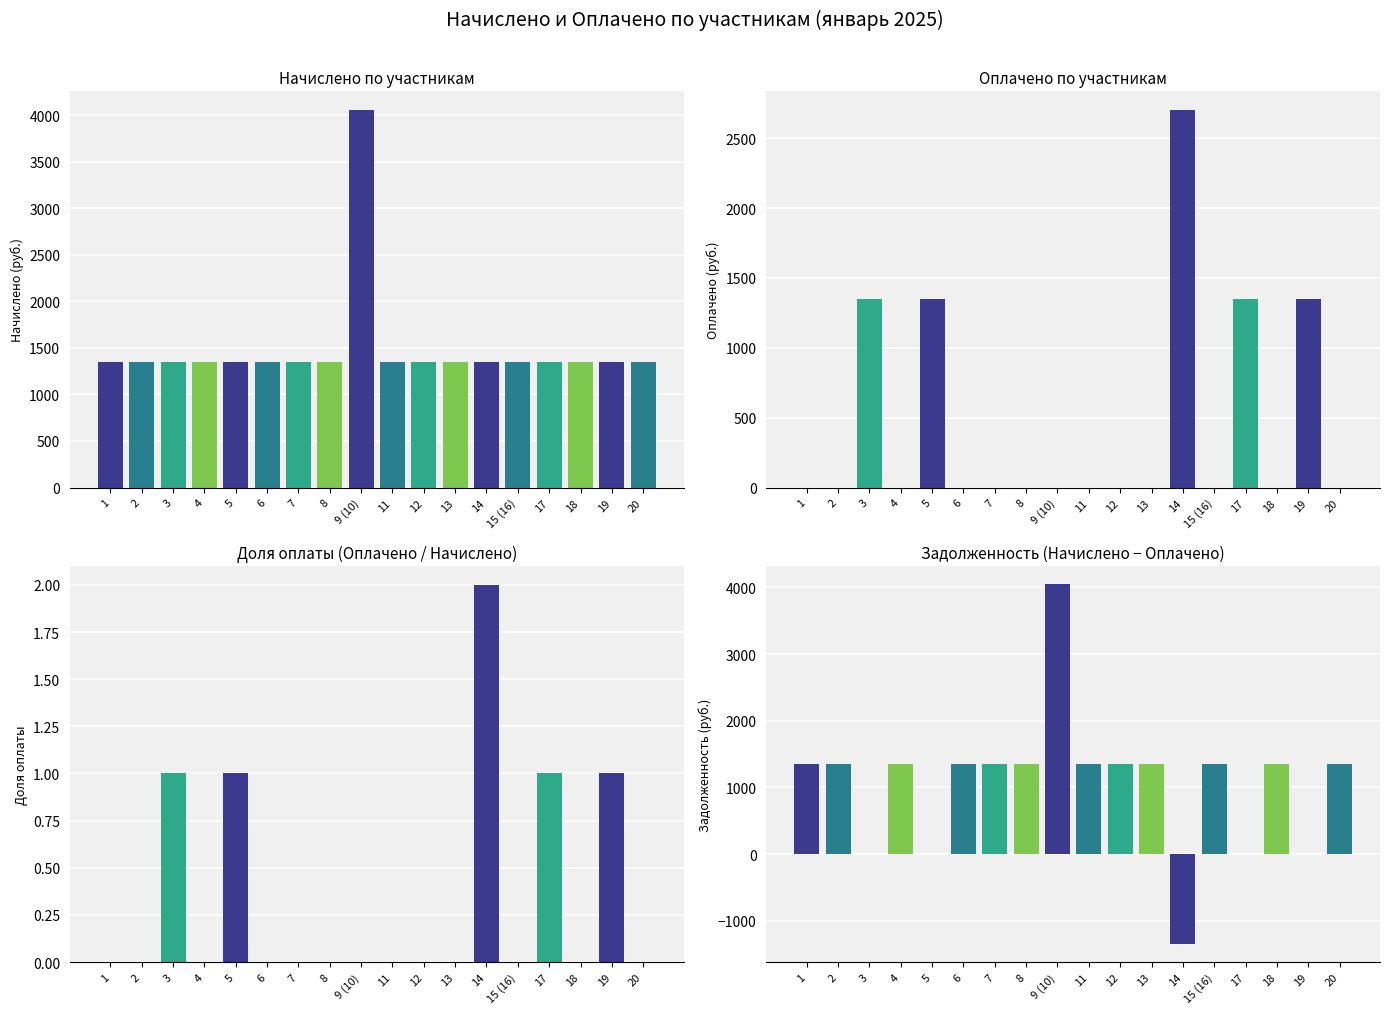

What is the difference between the highest and lowest values at 7?

1350